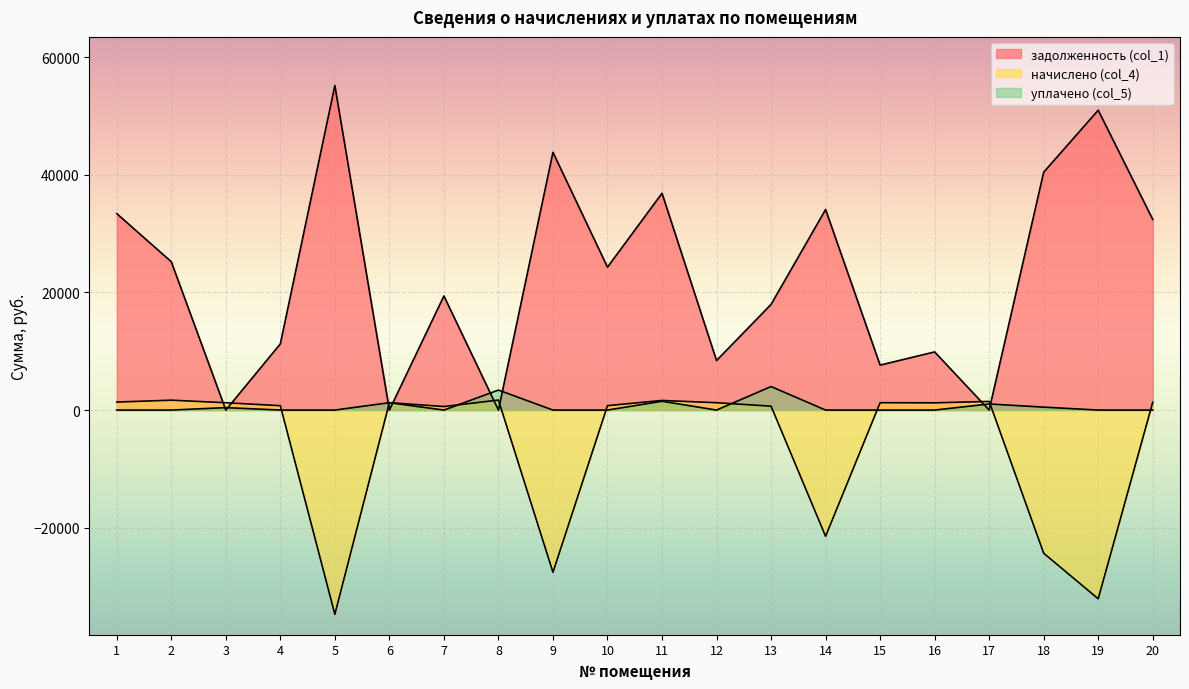

True or false: уплачено (col_5) has a value of 2510.5 at 12.

False